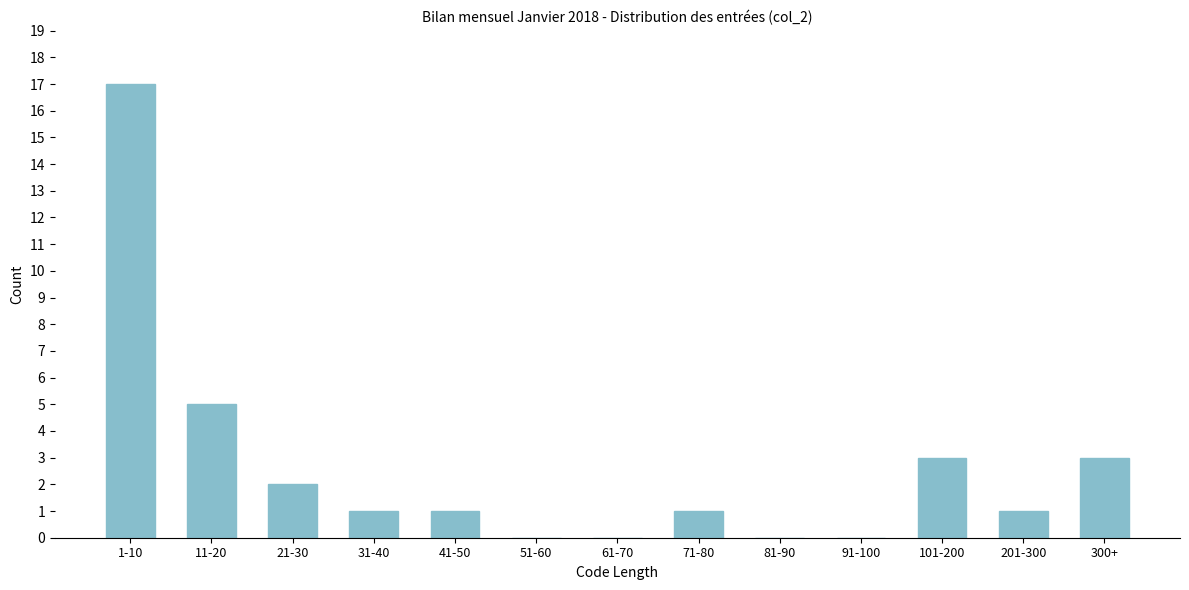

Reading right to left, transcribe all the data shown in this chart.

300+=3	201-300=1	101-200=3	91-100=0	81-90=0	71-80=1	61-70=0	51-60=0	41-50=1	31-40=1	21-30=2	11-20=5	1-10=17